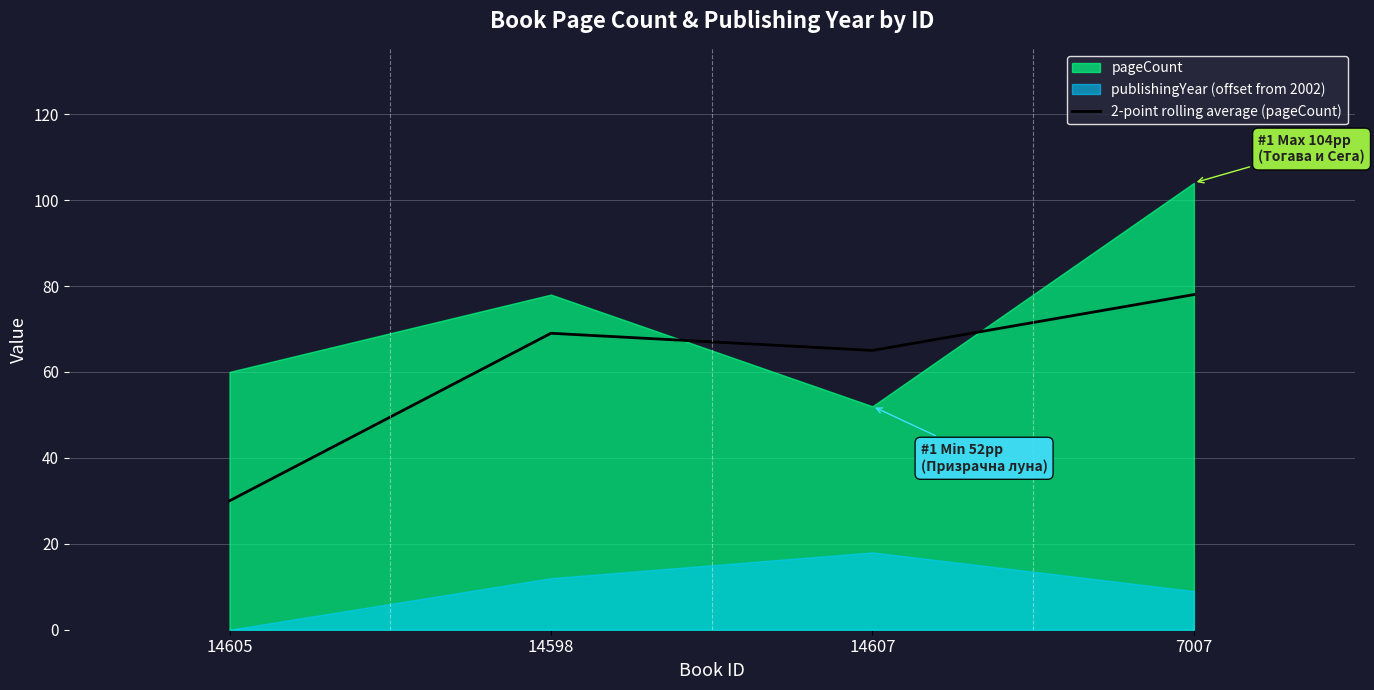

Which category has the lowest value in the 2-point rolling average (pageCount) series?

14605